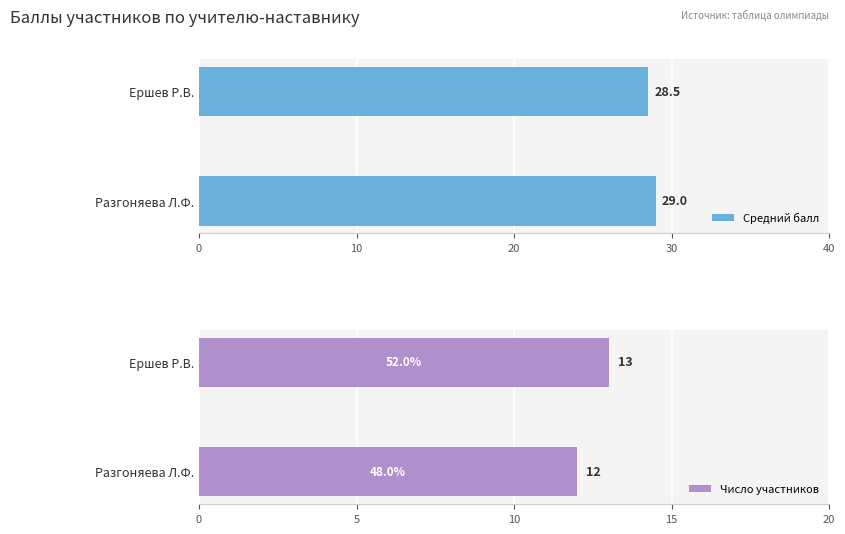

List the series in order of their peak value, lowest first.

Число участников, Средний балл